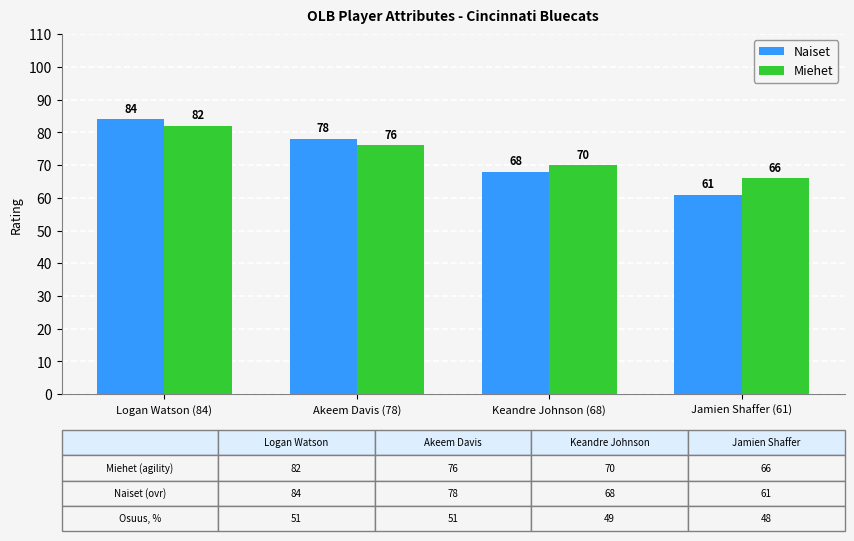

At how many categories does at least one series exceed 81?

1